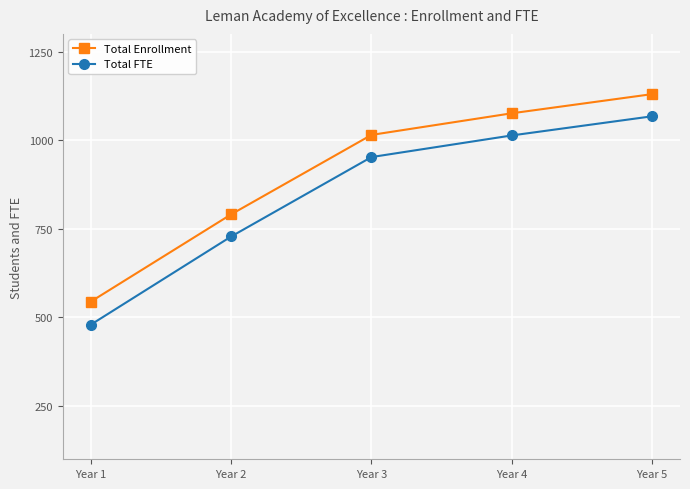

What is the difference between the highest and lowest values at Year 4?

62.5